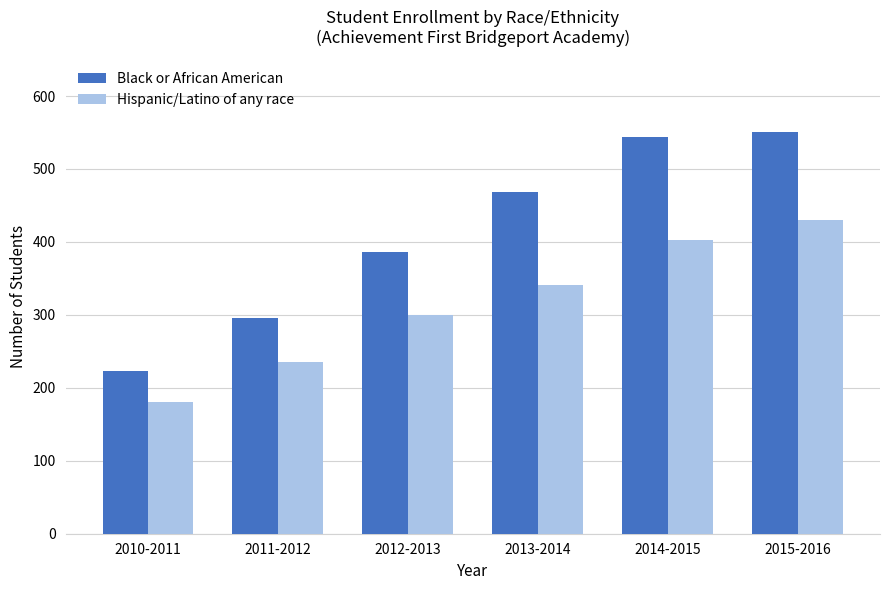

What is the approximate value of Hispanic/Latino of any race at 2014-2015?

402